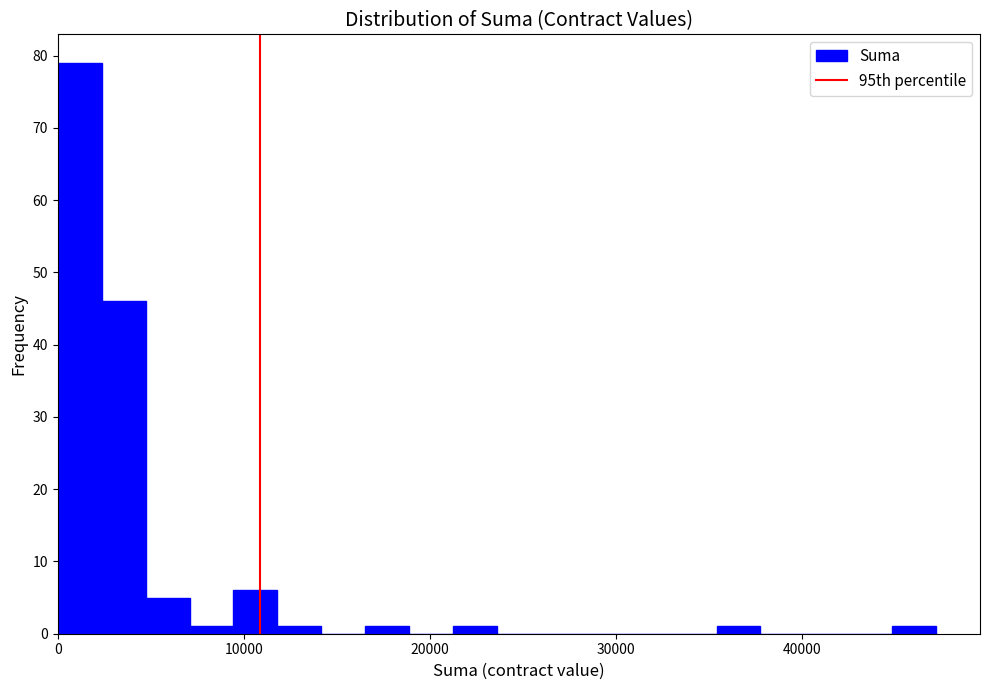

Read against the x-axis, roughly where is the centre of the tallest bar?

1000